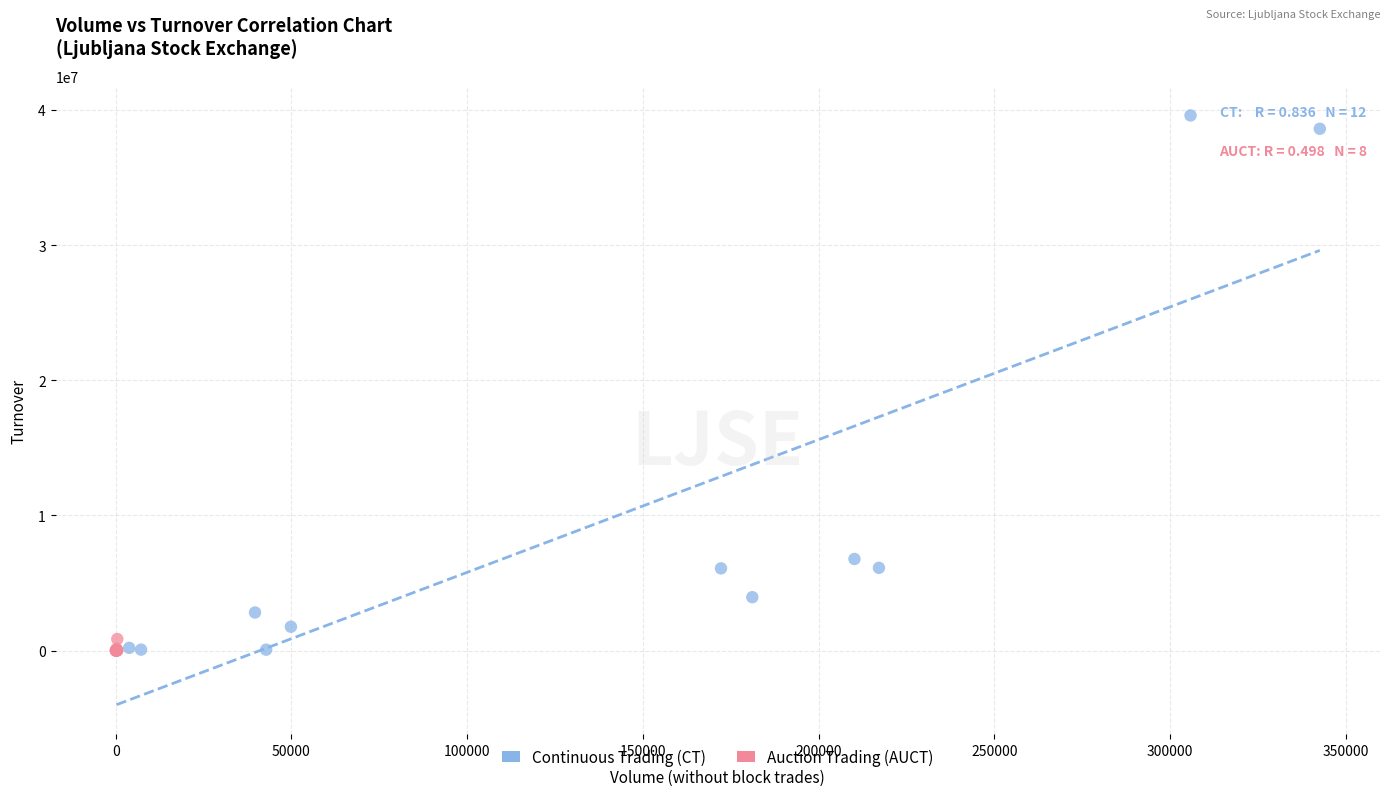

What are all the series names shown in the legend?

Continuous Trading (CT), Auction Trading (AUCT)